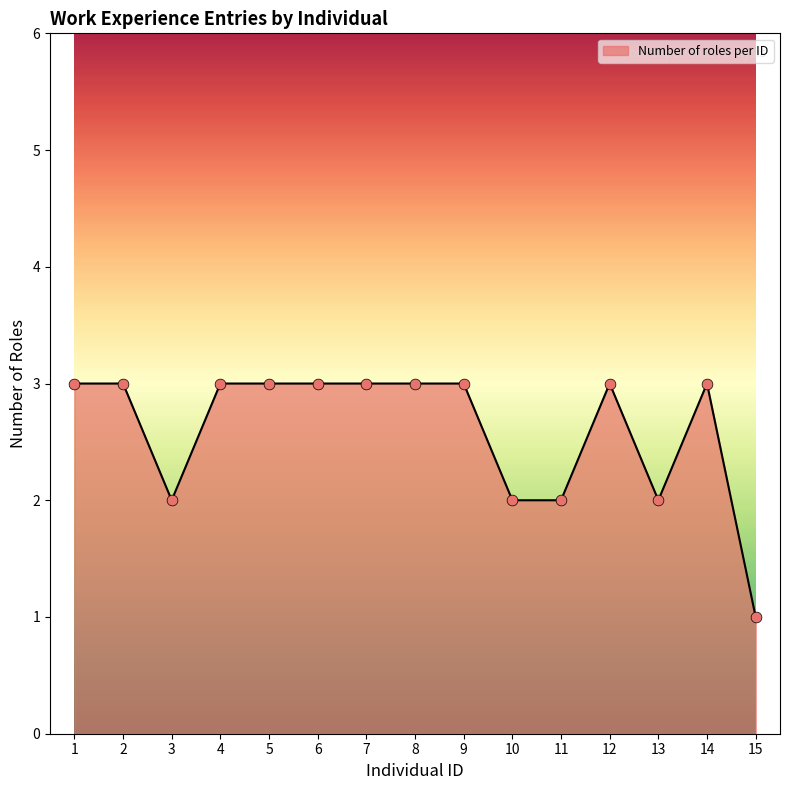

Approximately how many times larger is the value at 11 compared to 5?

0.7